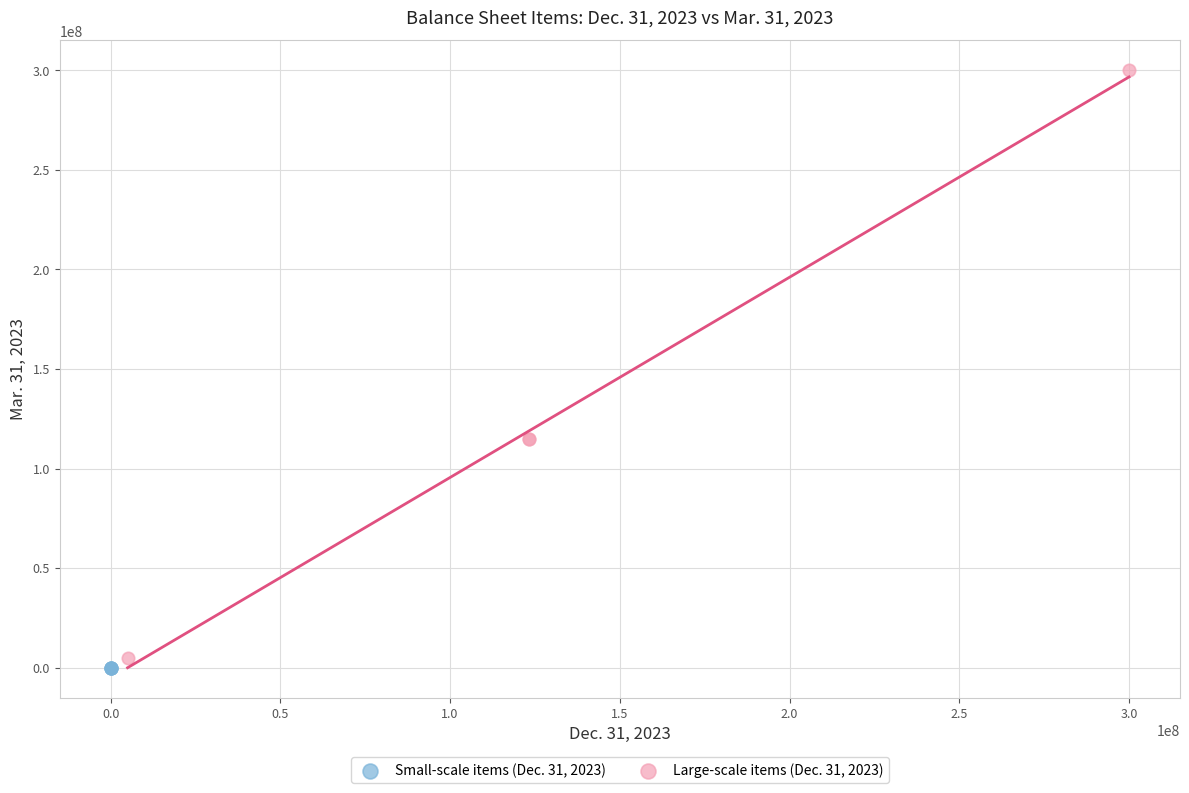

Which series contains the highest Y value?

Large-scale items (Dec. 31, 2023)